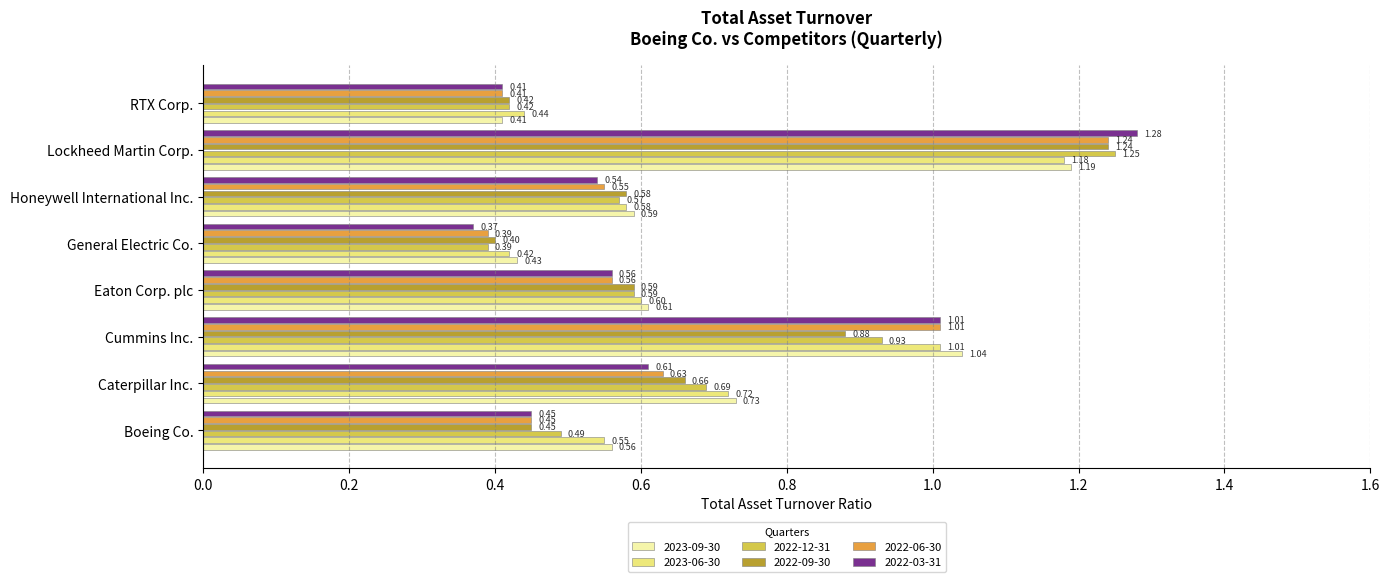

What are all the series names shown in the legend?

2023-09-30, 2023-06-30, 2022-12-31, 2022-09-30, 2022-06-30, 2022-03-31